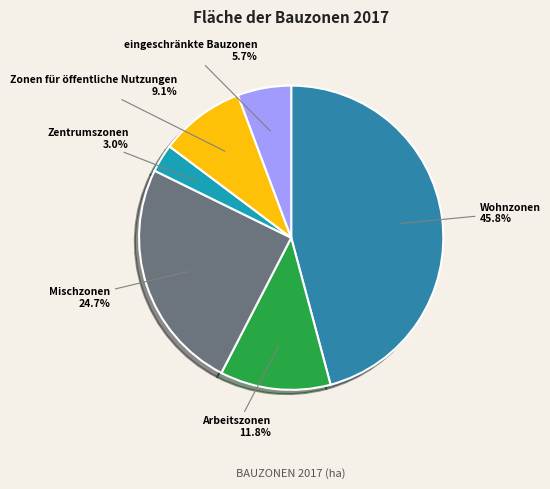

To the nearest percent, what is the difference between the Wohnzonen and Arbeitszonen slice percentages?

34%